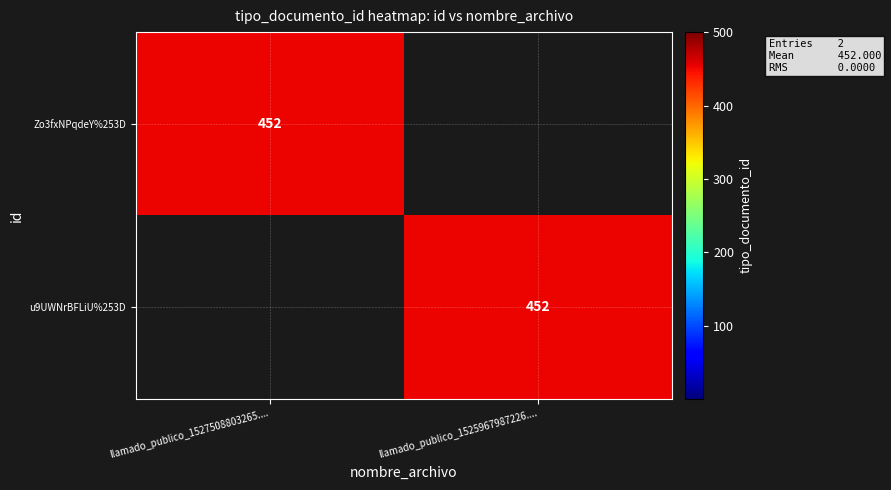

The Zo3fxNPqdeY%253D series shows 613 at llamado_publico_1527508803265..... True or false?

False